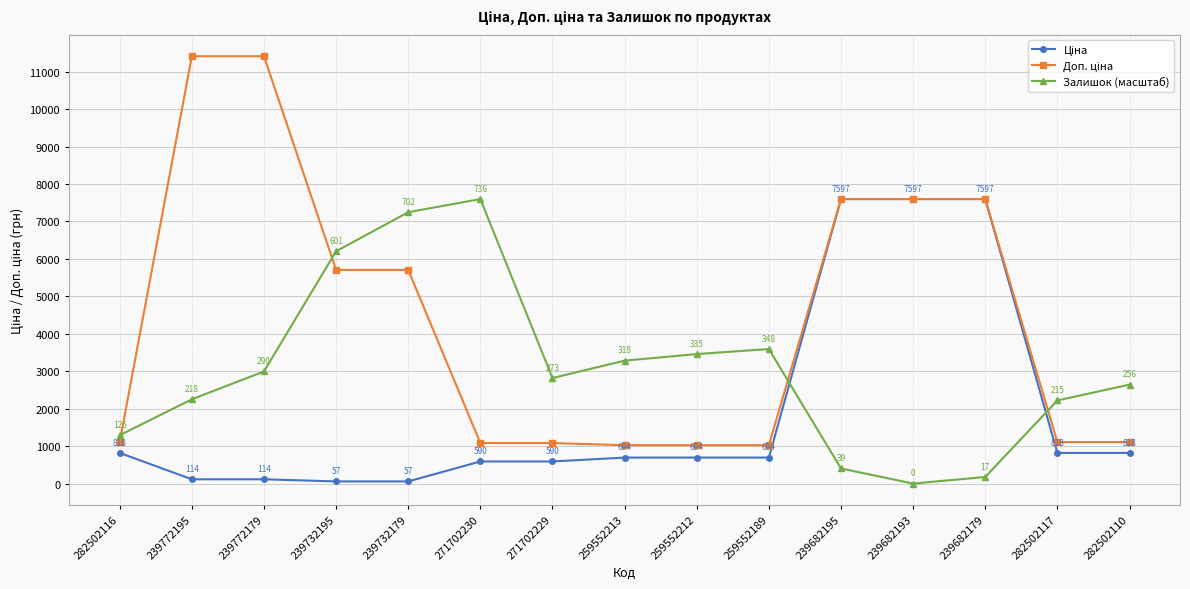

Is it true that Залишок (масштаб) equals 7596.5 at 271702230?

True